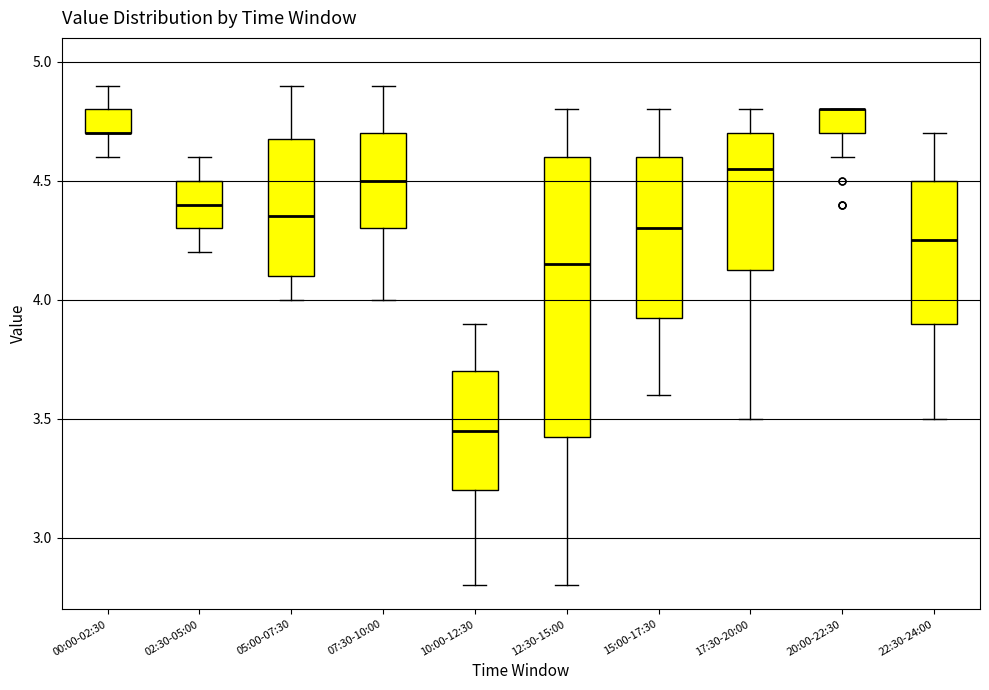

Reading left to right, transcribe this box plot: for each box, give where its median line is, the range the box spans, and where its two whiskers end, as read against the y-axis. The values are not printed on the chart, so give them approximately, as read against the axis.

00:00-02:30: median 4.70 (drawn on the box's lower edge), box 4.70 to 4.80, whiskers 4.60 to 4.90
02:30-05:00: median 4.40, box 4.30 to 4.50, whiskers 4.20 to 4.60
05:00-07:30: median 4.35, box 4.10 to 4.70, whiskers 4.00 to 4.90
07:30-10:00: median 4.50, box 4.30 to 4.70, whiskers 4.00 to 4.90
10:00-12:30: median 3.45, box 3.20 to 3.70, whiskers 2.80 to 3.90
12:30-15:00: median 4.15, box 3.45 to 4.60, whiskers 2.80 to 4.80
15:00-17:30: median 4.30, box 3.95 to 4.60, whiskers 3.60 to 4.80
17:30-20:00: median 4.55, box 4.15 to 4.70, whiskers 3.50 to 4.80
20:00-22:30: median 4.80 (drawn on the box's upper edge), box 4.70 to 4.80, whiskers 4.60 to 4.80
22:30-24:00: median 4.25, box 3.90 to 4.50, whiskers 3.50 to 4.70